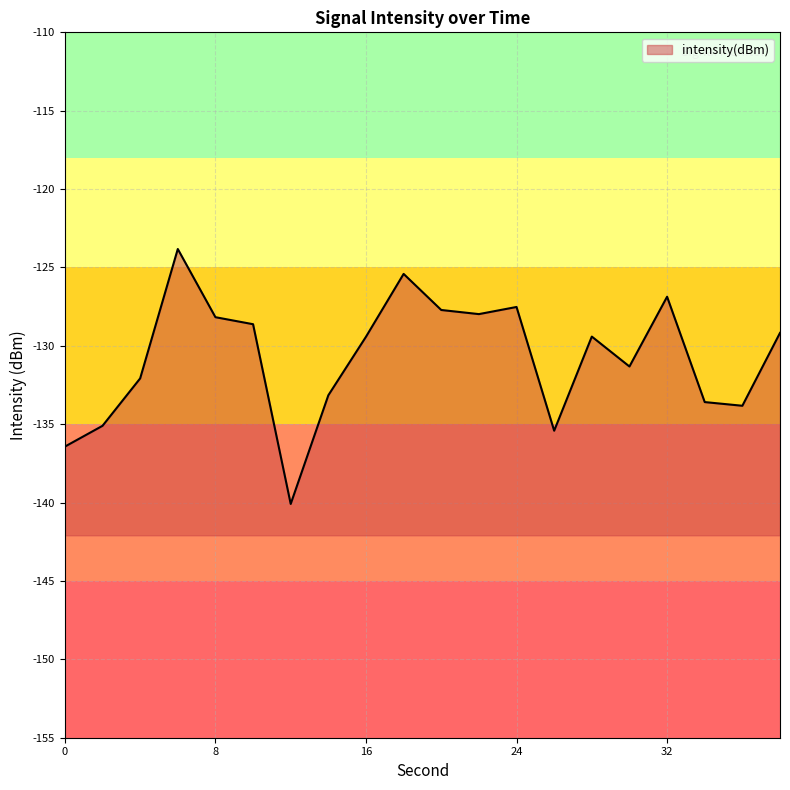

Reading left to right, list all the values displayed in this chart.

-136.4	-135.1	-132.1	-123.8	-128.2	-128.6	-140.1	-133.2	-129.4	-125.4	-127.7	-128.0	-127.5	-135.4	-129.4	-131.3	-126.9	-133.6	-133.8	-129.2